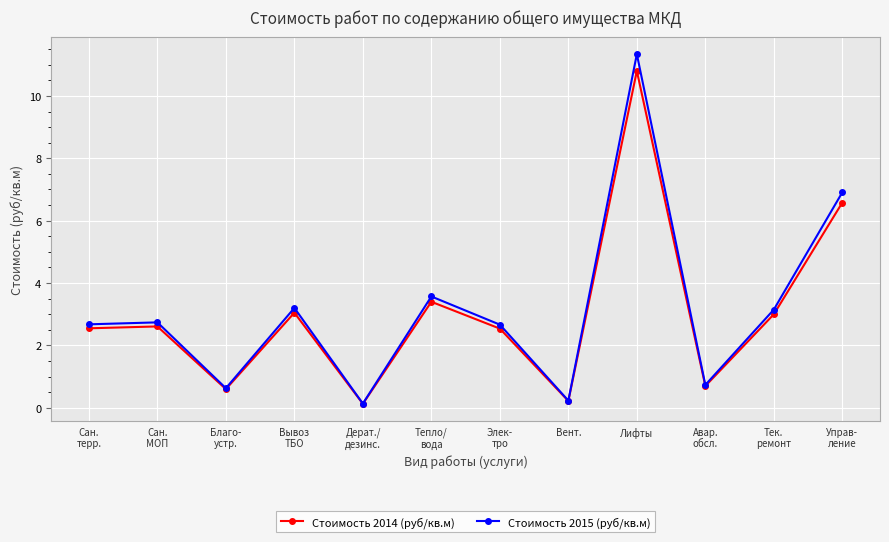

At which category is the sum across all series the highest?

Лифты